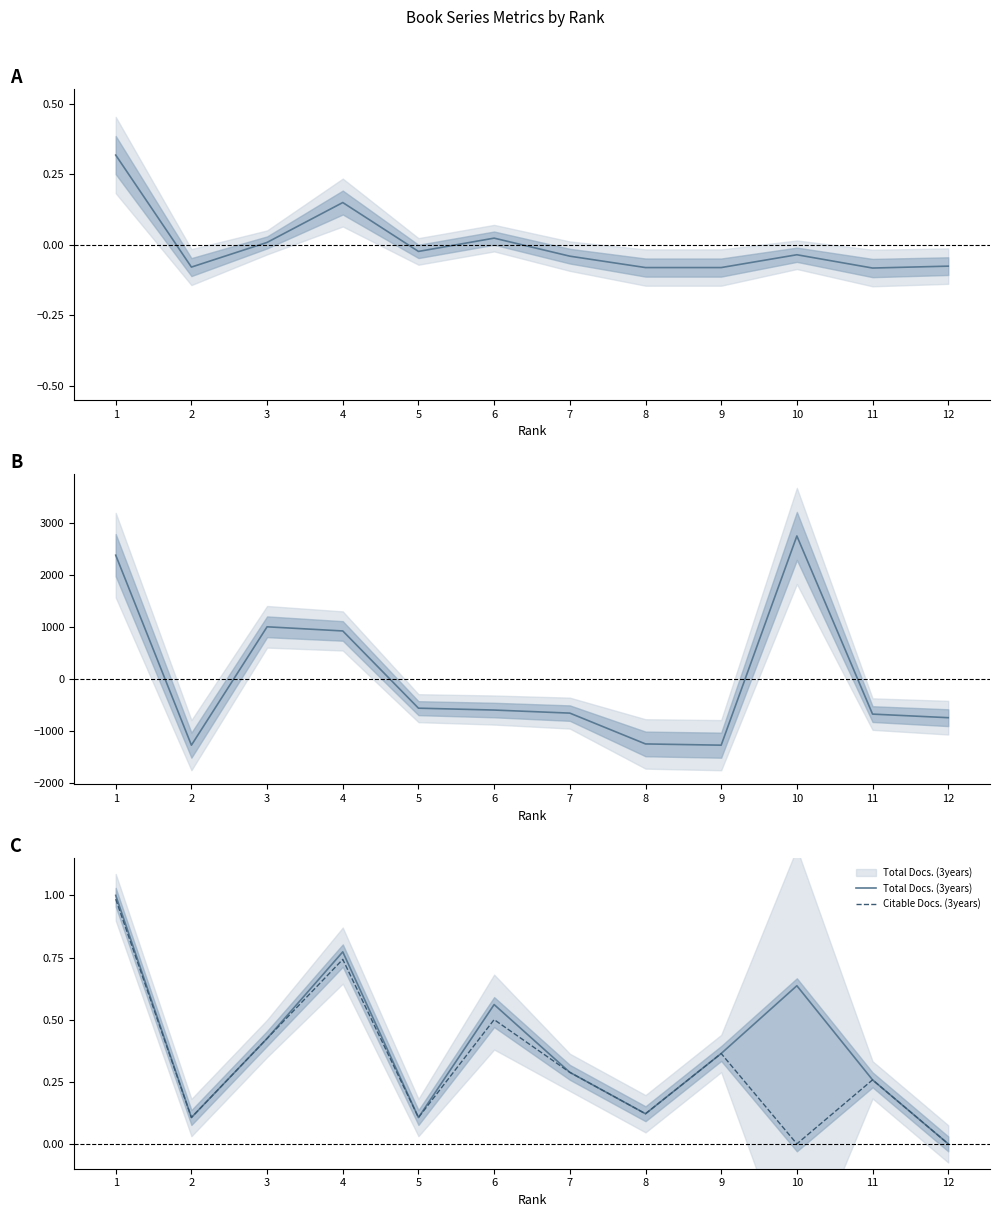

True or false: Total Refs. has more than 1 interior local peaks.

True